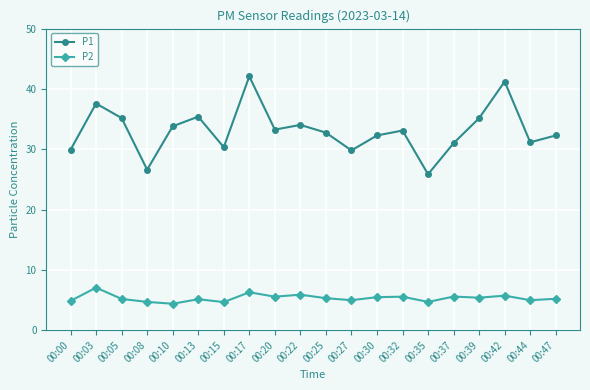

True or false: P2 has a value of 5.0 at 00:44.

True